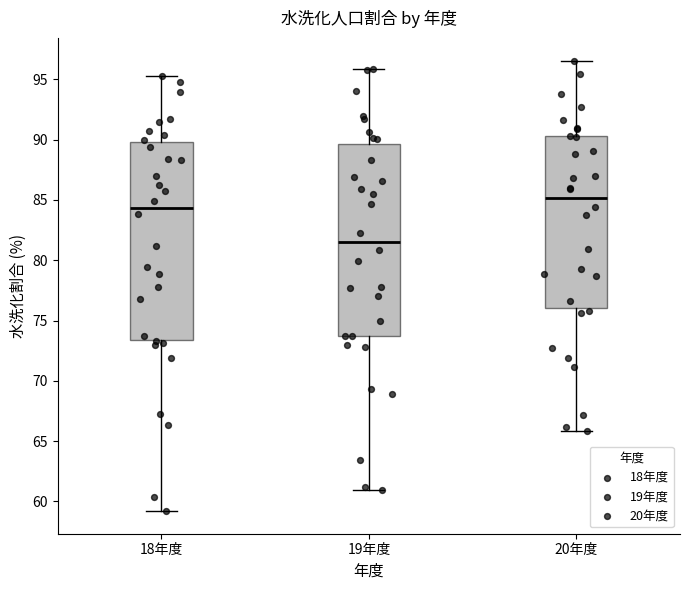

Where does the upper whisker of the box for 18年度 end on the y-axis? The values are not printed on the chart, so give them approximately, as read against the axis.

95.5